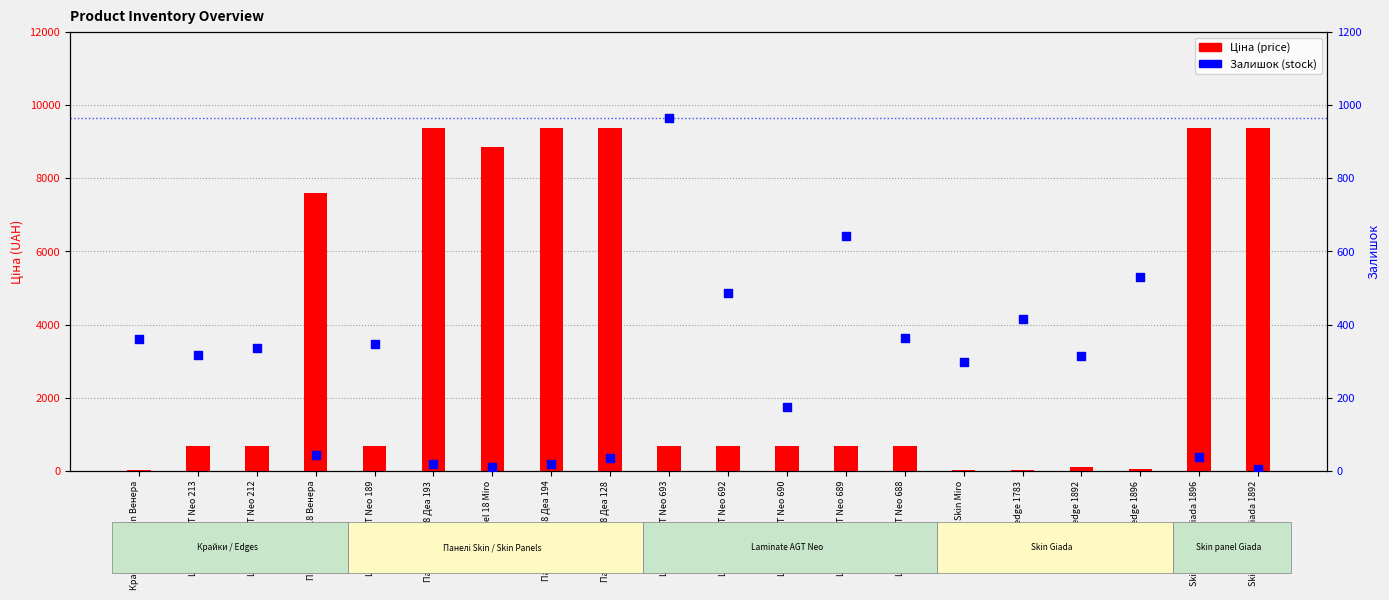

Is the value of Залишок at Laminate AGT Neo 213 greater than the value of Ціна at Skin panel 18 Giada 1892?

No